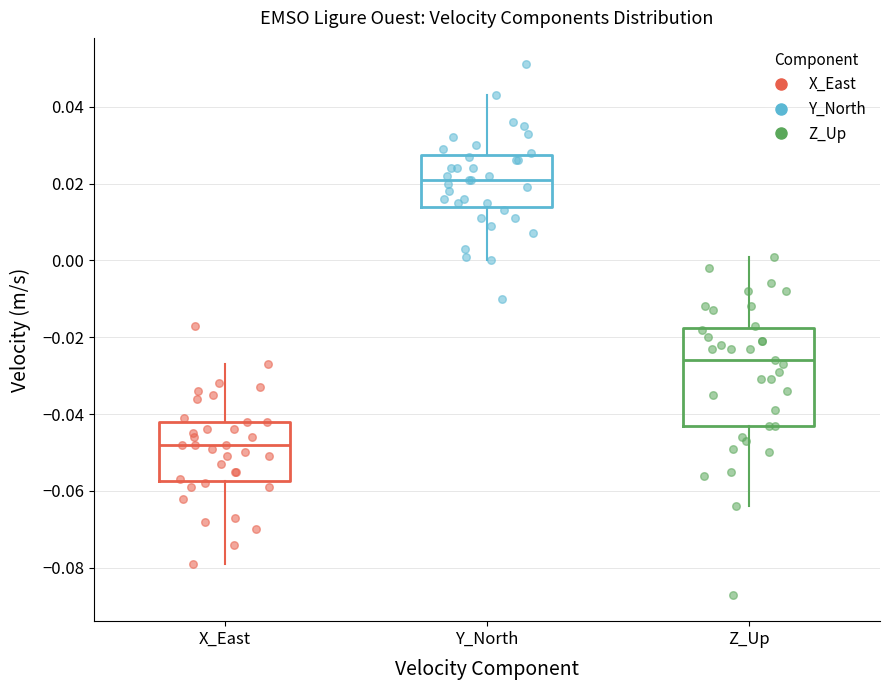

Comparing the boxes themselves (not the whiskers), which one is the tallest?

Z_Up